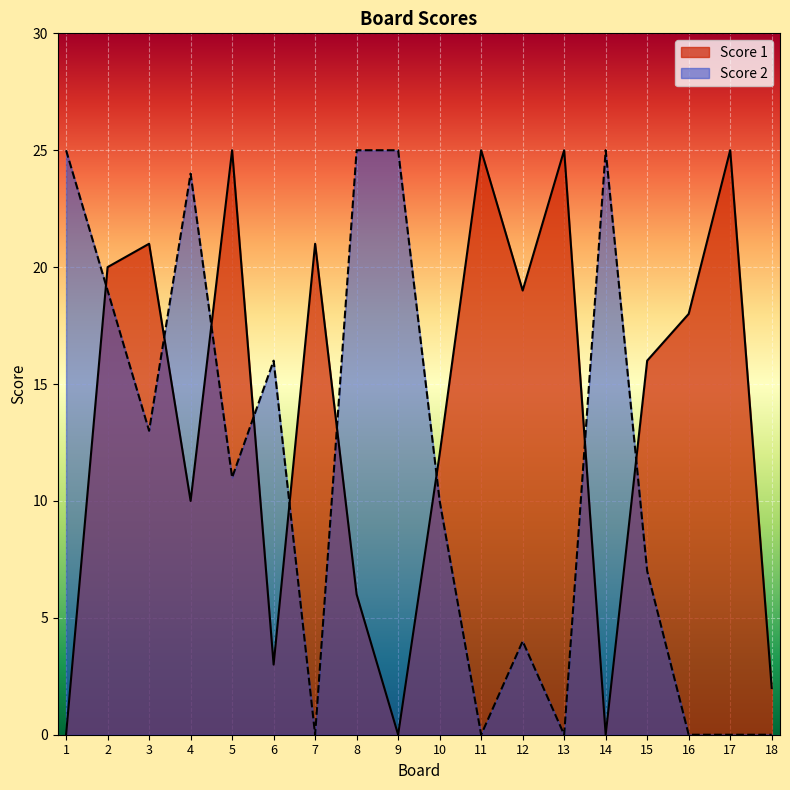

What is the value of the Score 1 point at the 7th from the left?

21